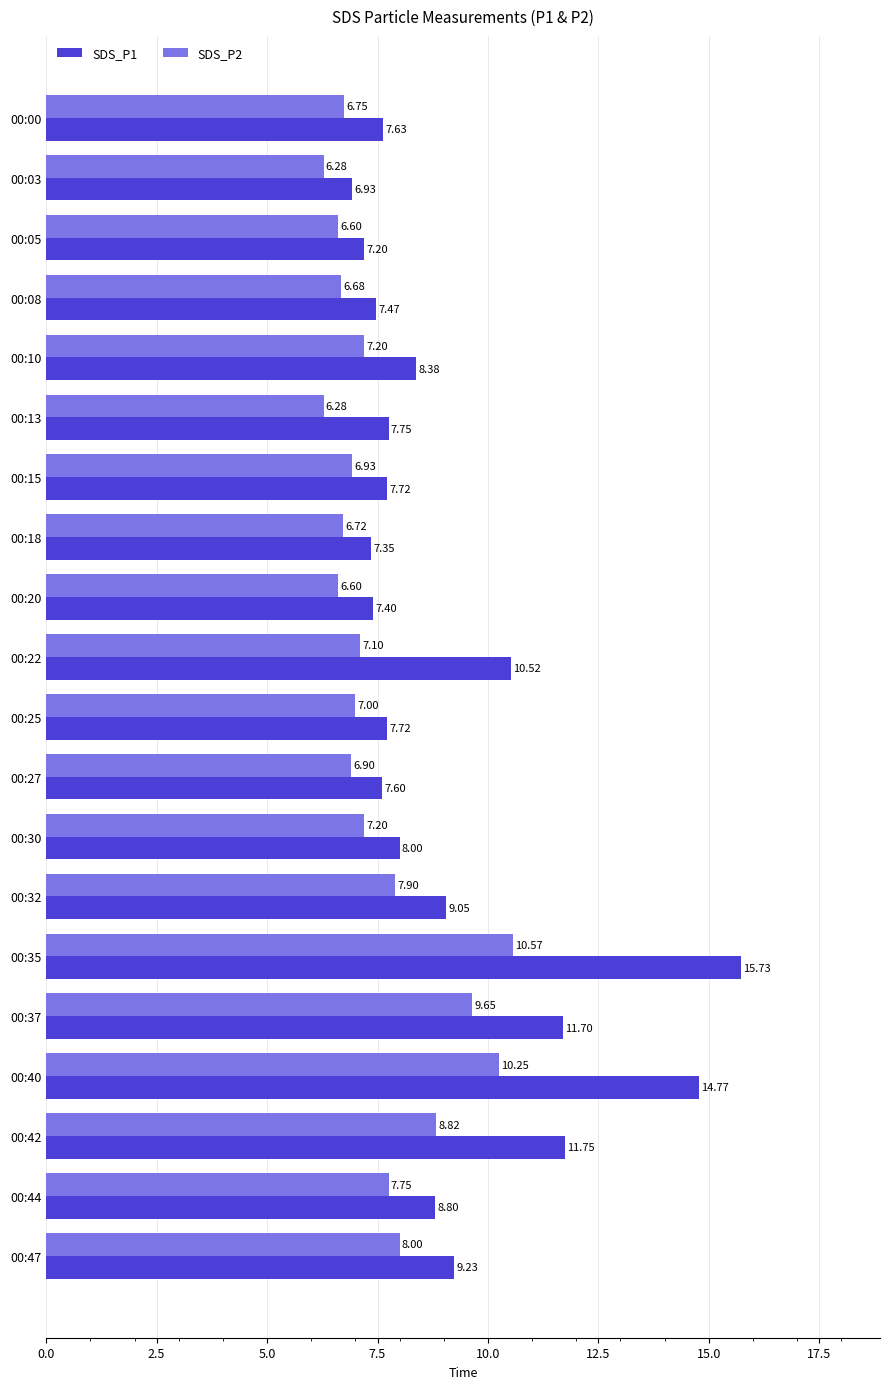

Which series has the widest spread of values?

SDS_P1